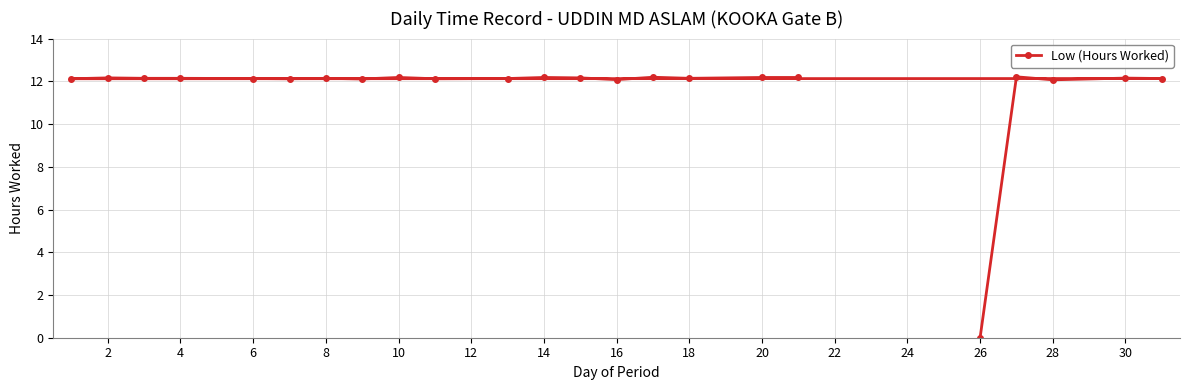

The chart shows a value of 7.6 at 10. True or false?

False